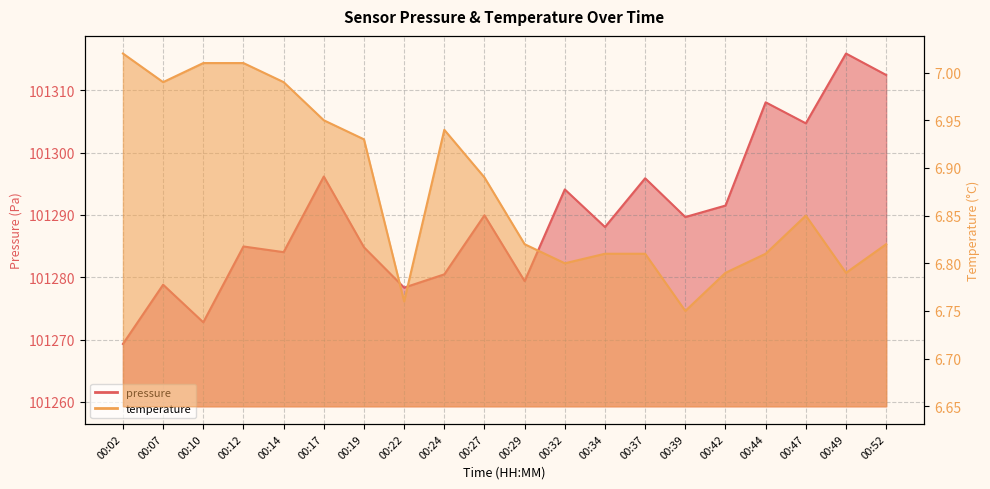

Reading left to right, extract all data points from this chart.

pressure: 00:02=101269.3	00:07=101278.8	00:10=101272.8	00:12=101284.9	00:14=101284.0	00:17=101296.2	00:19=101284.8	00:22=101278.3	00:24=101280.5	00:27=101289.9	00:29=101279.4	00:32=101294.1	00:34=101288.1	00:37=101295.9	00:39=101289.7	00:42=101291.5	00:44=101308.1	00:47=101304.7	00:49=101315.9	00:52=101312.4
temperature: 00:02=7.0	00:07=7.0	00:10=7.0	00:12=7.0	00:14=7.0	00:17=7.0	00:19=6.9	00:22=6.8	00:24=6.9	00:27=6.9	00:29=6.8	00:32=6.8	00:34=6.8	00:37=6.8	00:39=6.8	00:42=6.8	00:44=6.8	00:47=6.8	00:49=6.8	00:52=6.8